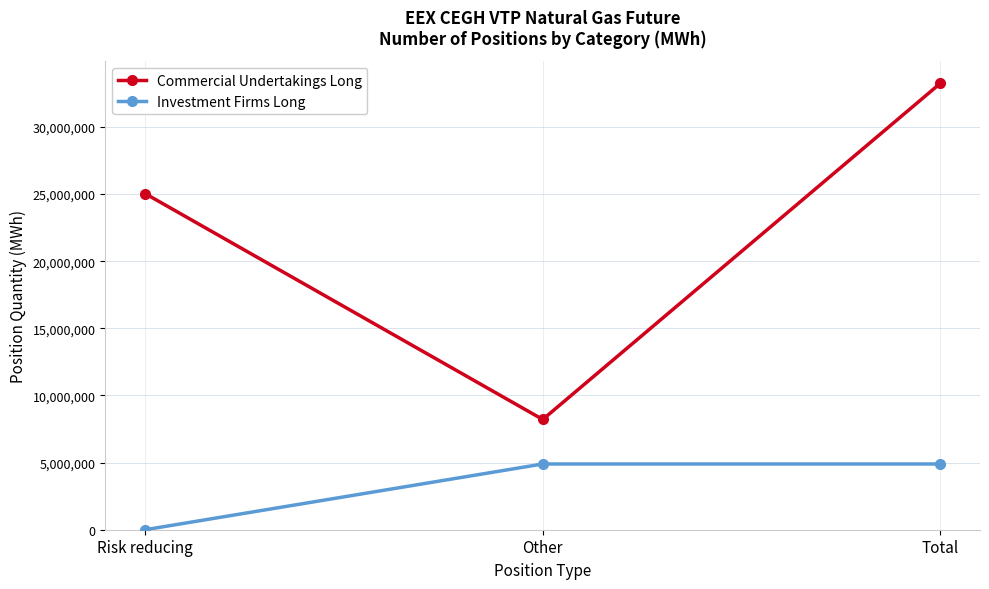

Reading right to left, list all the values displayed in this chart.

Commercial Undertakings Long: Total=33237678	Other=8210499	Risk reducing=25027179
Investment Firms Long: Total=4895642	Other=4895642	Risk reducing=0